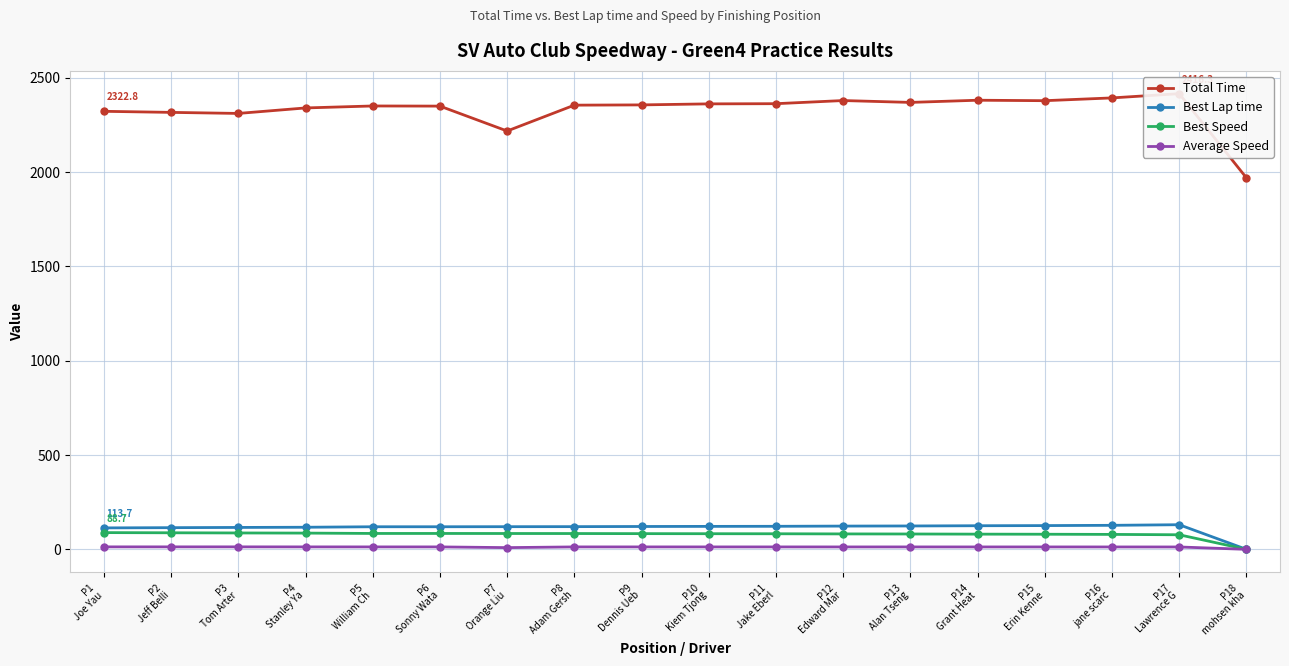

At which category is the sum across all series the highest?

P17
Lawrence G